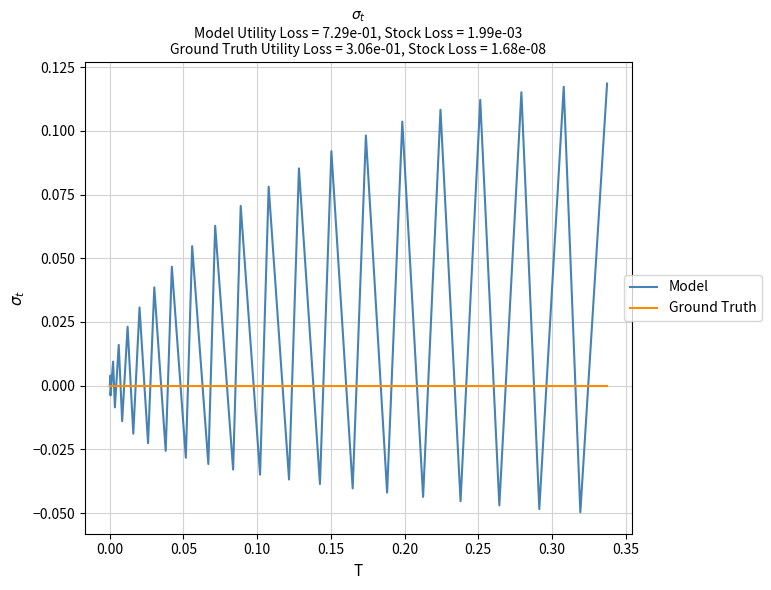

Rank the series by their maximum value, from highest to lowest.

Model, Ground Truth